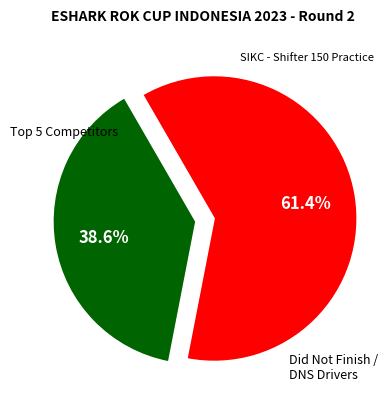

Is there any slice that represents more than half of the pie?

Yes